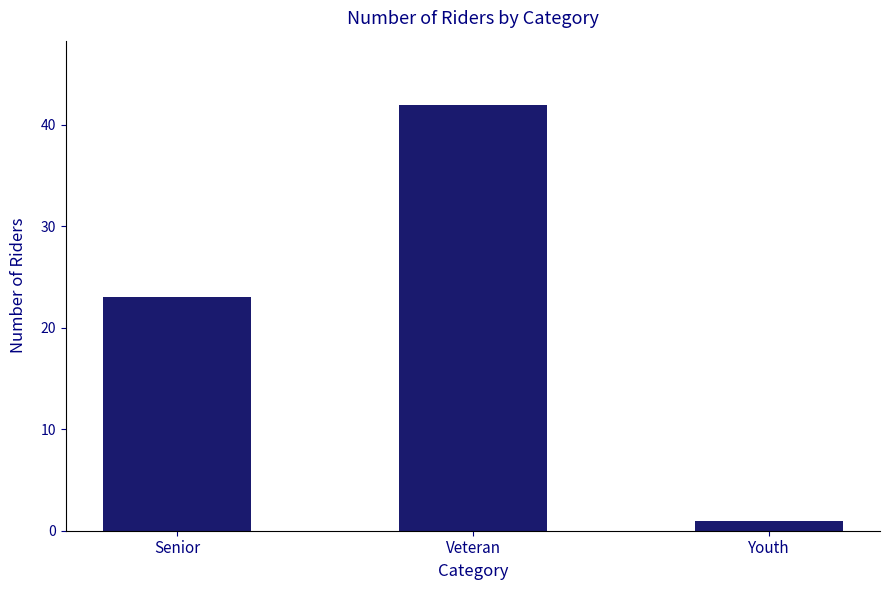

What is the sum of the values at Senior and Veteran?

65